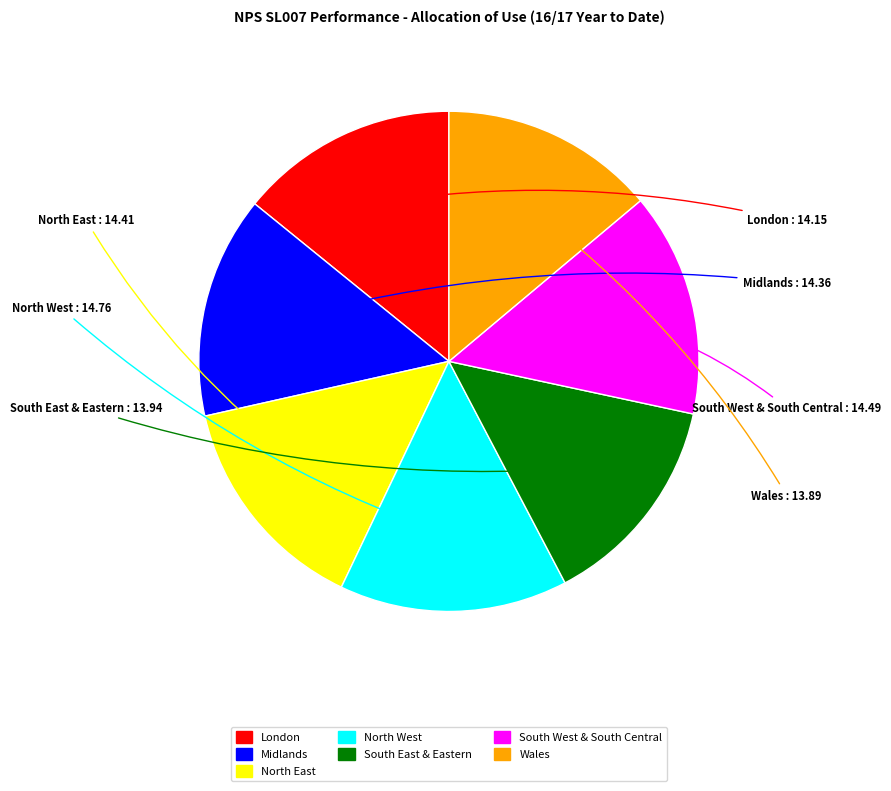

Does any single category account for the majority?

No